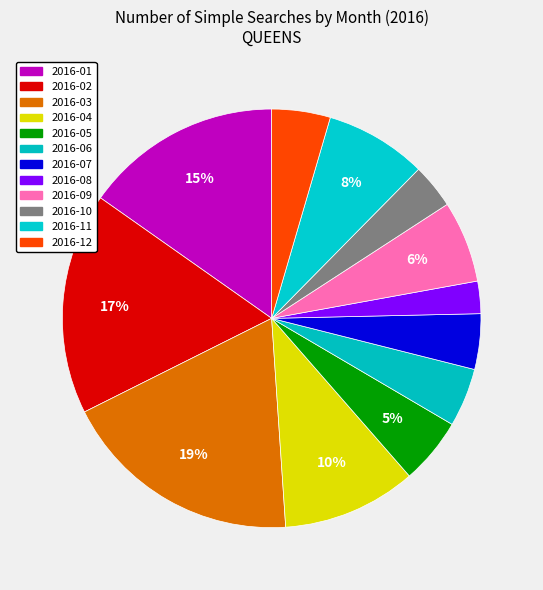

How many segments does this pie chart have?

12